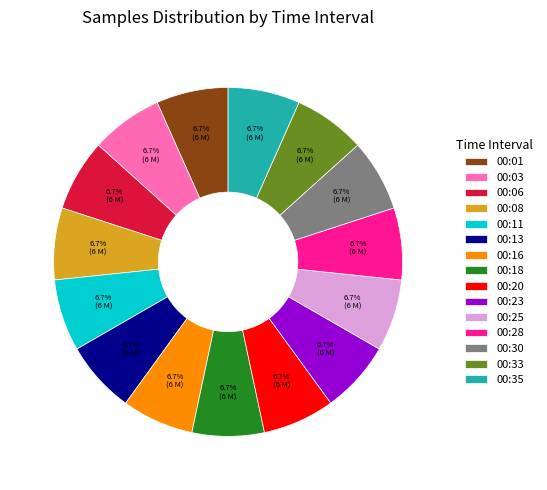

To the nearest percent, what percentage of the pie is 00:11?

7%